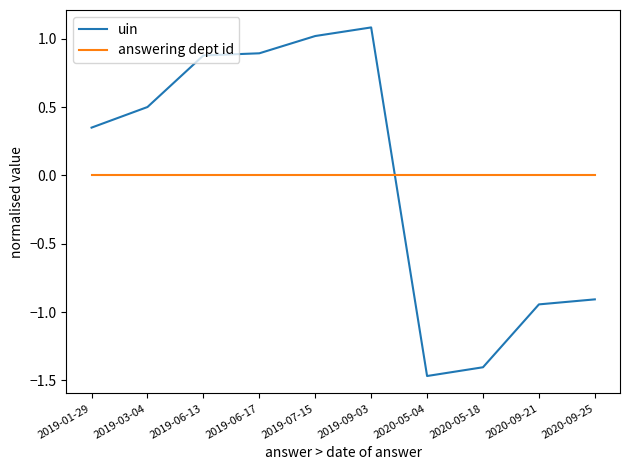

What position from the right is 2019-06-13?

8